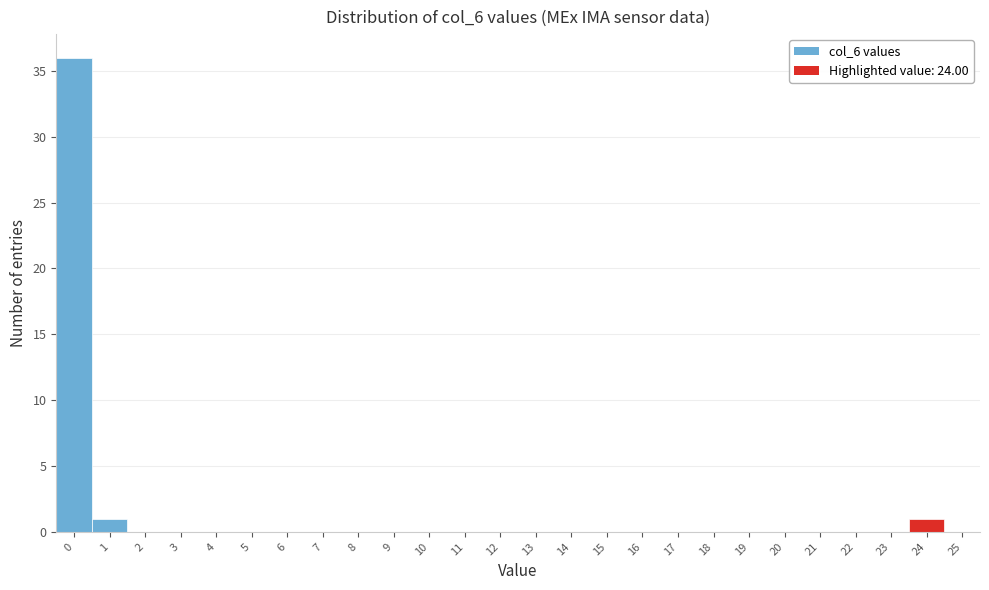

Reading left to right, transcribe this chart: for each bar, give the range it covers on the x-axis and its height. The values are not printed on the chart, so give them approximately, as read against the axis.

-0.5 to 0.5: 36
0.5 to 1.5: 1
1.5 to 2.5: 0
2.5 to 3.5: 0
3.5 to 4.5: 0
4.5 to 5.5: 0
5.5 to 6.5: 0
6.5 to 7.5: 0
7.5 to 8.5: 0
8.5 to 9.5: 0
9.5 to 10.5: 0
10.5 to 11.5: 0
11.5 to 12.5: 0
12.5 to 13.5: 0
13.5 to 14.5: 0
14.5 to 15.5: 0
15.5 to 16.5: 0
16.5 to 17.5: 0
17.5 to 18.5: 0
18.5 to 19.5: 0
19.5 to 20.5: 0
20.5 to 21.5: 0
21.5 to 22.5: 0
22.5 to 23.5: 0
23.5 to 24.5: 1
24.5 to 25.5: 0